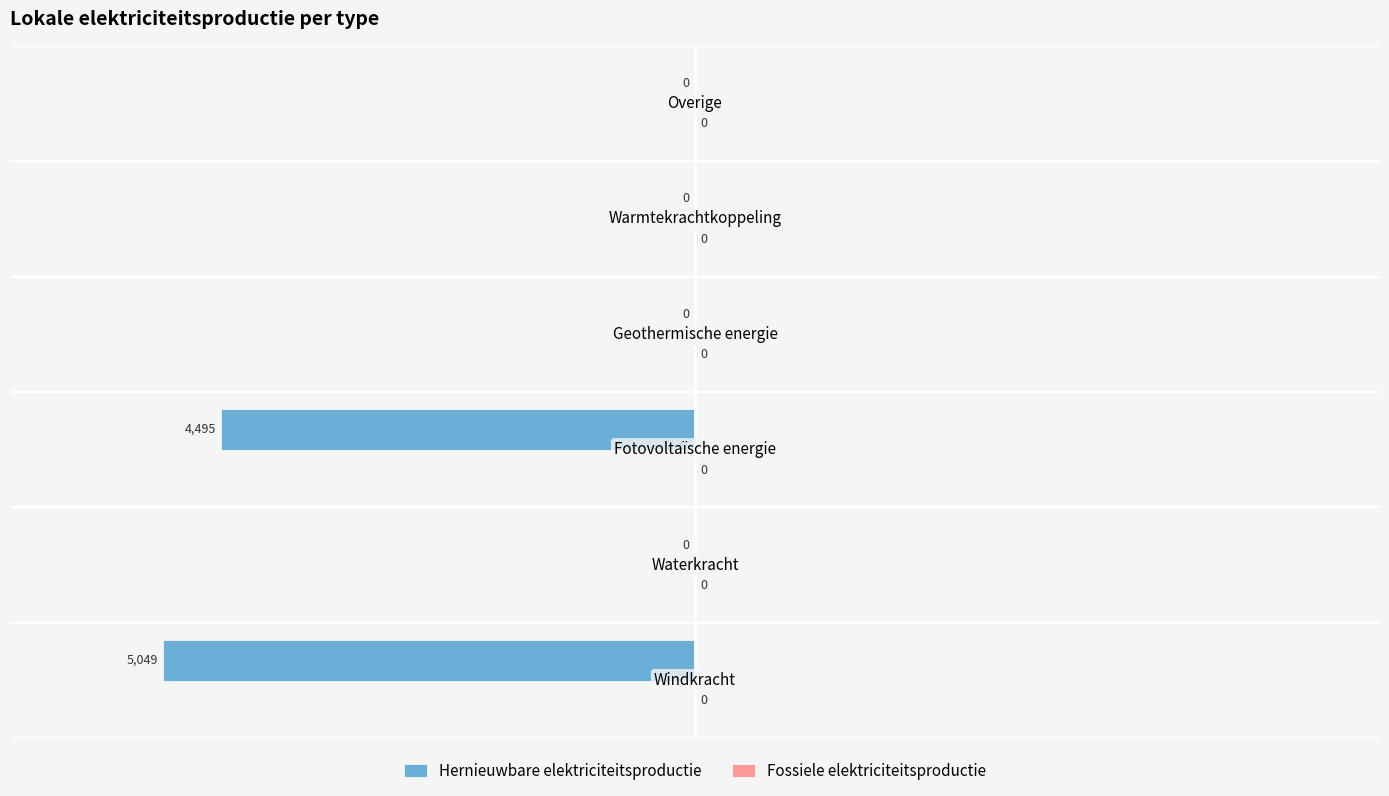

How many distinct data groups are displayed?

1